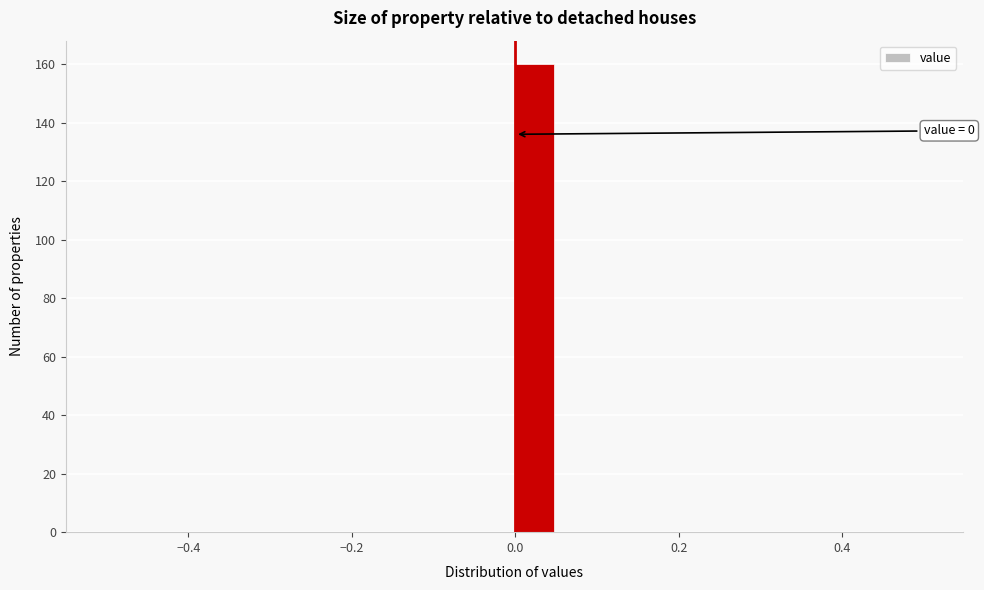

Around what value on the x-axis is the tallest bar? Give the approximate position of its centre, as read against the axis.

0.02